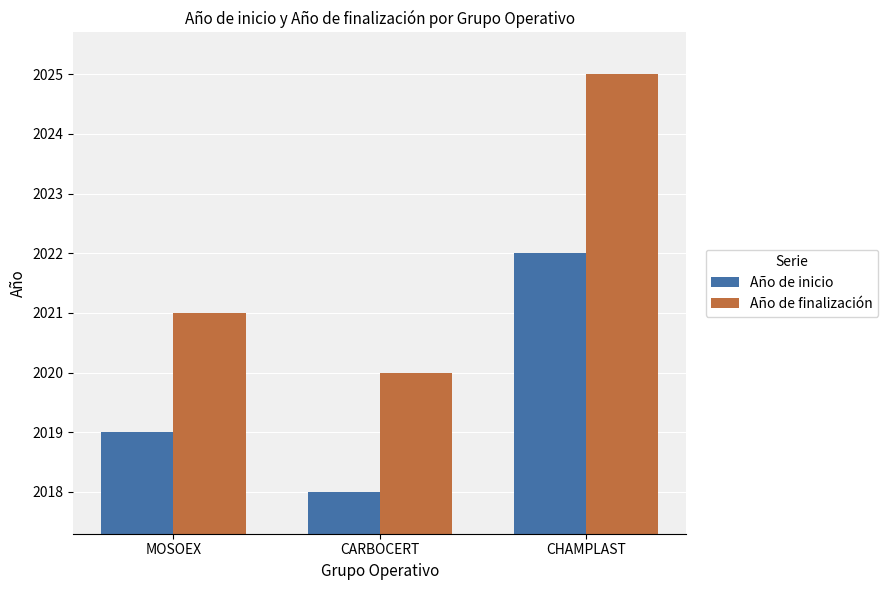

What is the spread (max minus min) of values at CARBOCERT?

2